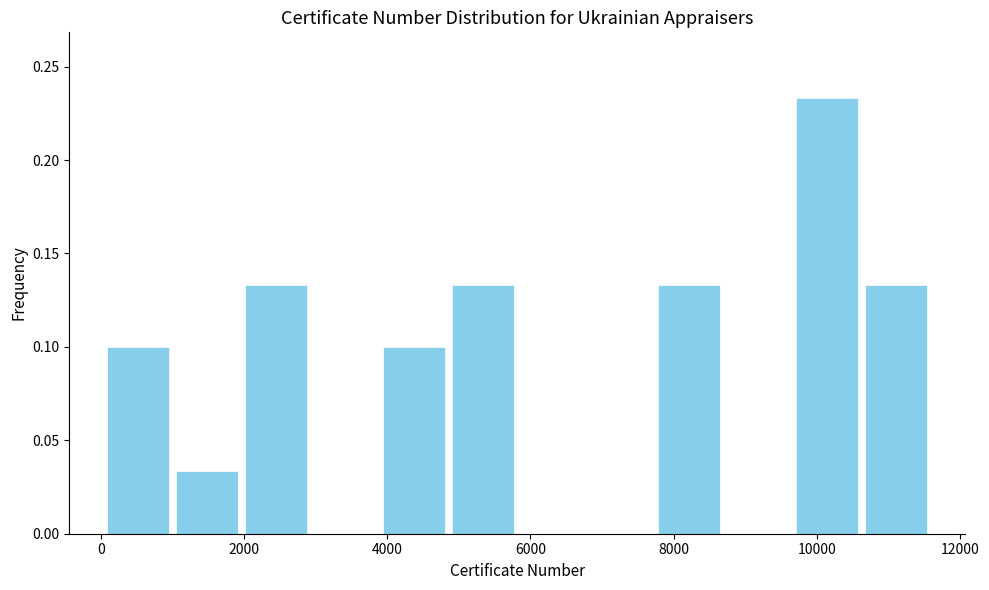

Reading left to right, transcribe this chart: for each bar, give the range it covers on the x-axis and its height. Neither the bar edges nor the heights are printed on the chart, so give them approximately, as read against the axes.

0 to 1000: 0.100
1000 to 2000: 0.035
2000 to 3000: 0.135
3000 to 3800: 0
3800 to 4800: 0.100
4800 to 5800: 0.135
5800 to 6800: 0
6800 to 7800: 0
7800 to 8800: 0.135
8800 to 9600: 0
9600 to 10600: 0.235
10600 to 11600: 0.135